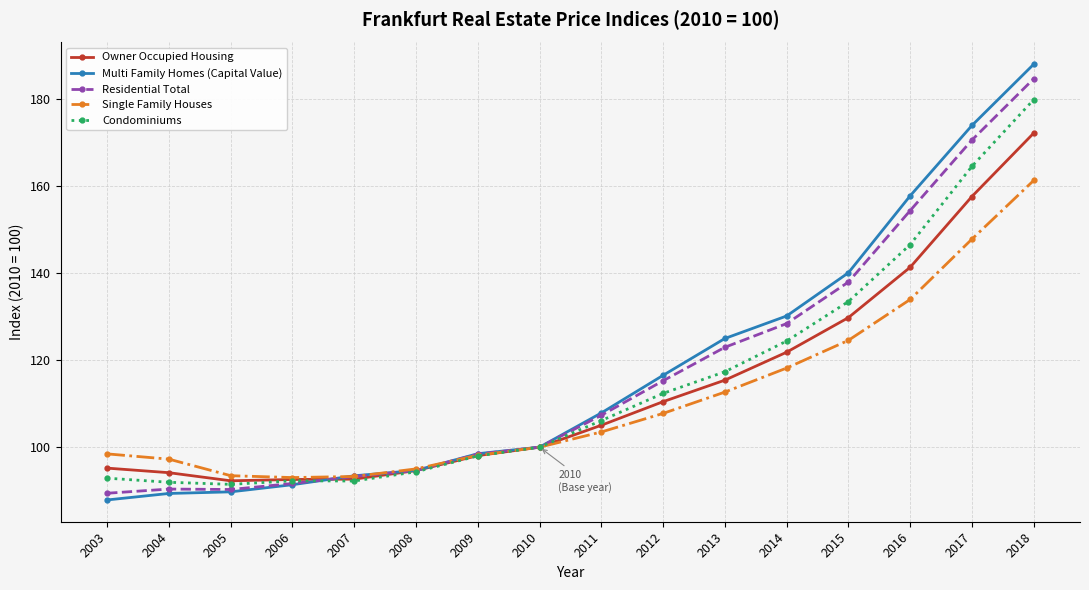

At how many categories does at least one series exceed 151?

3